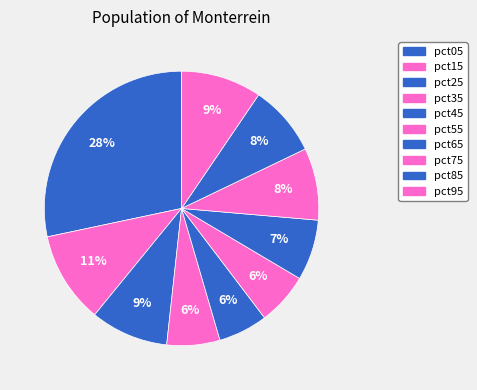

Is it true that pct55 is 6% of the pie?

True